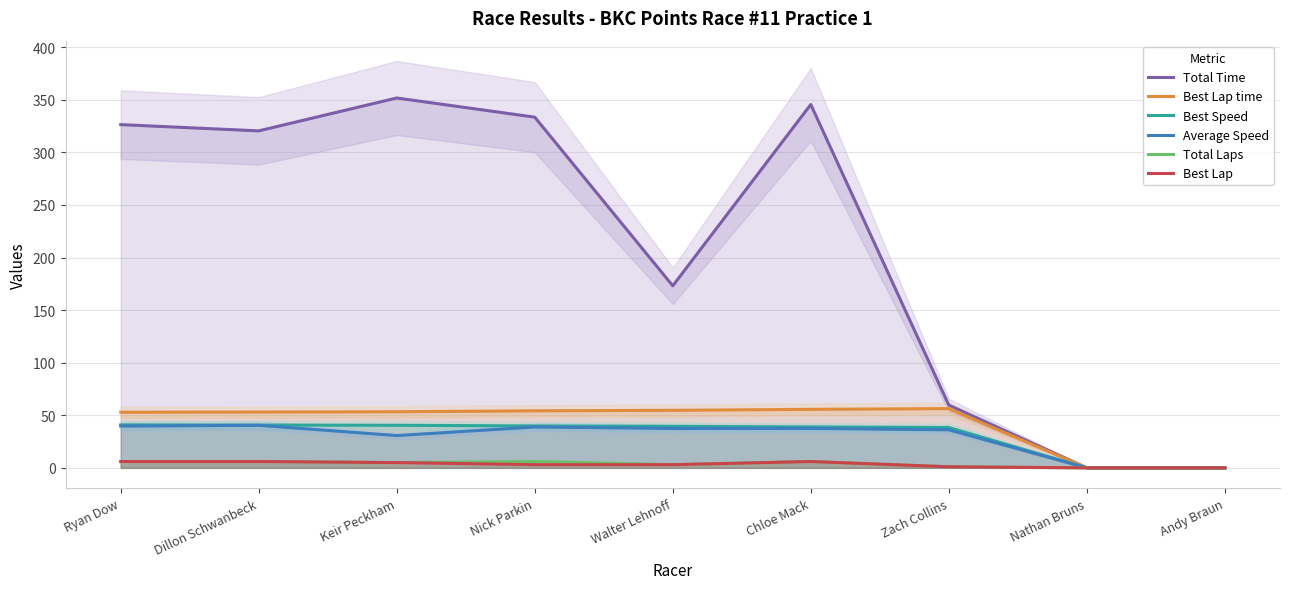

What is the value of the Average Speed point at the 5th from the left?

37.4